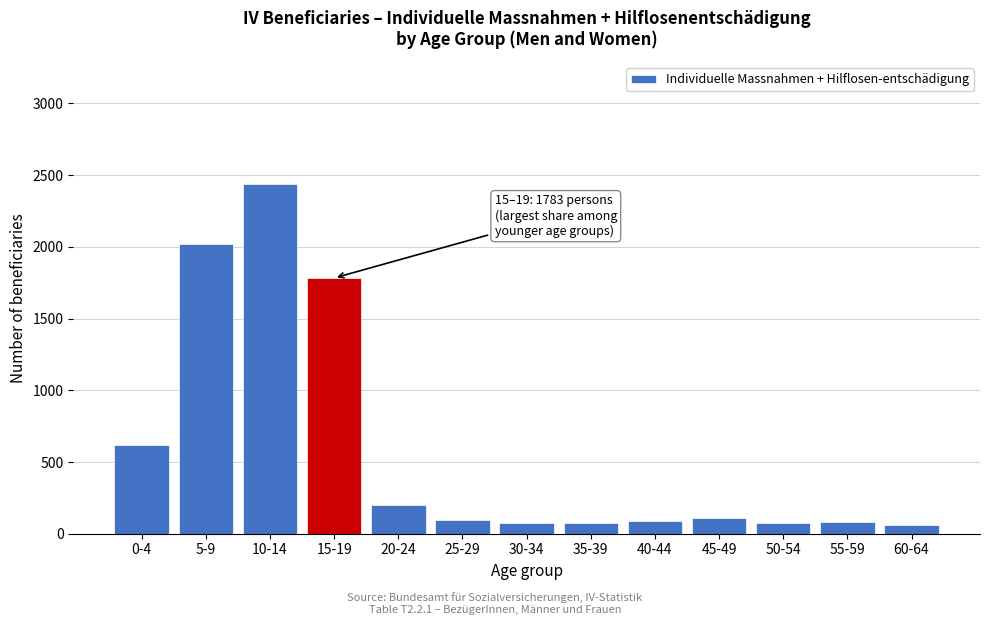

What is the ratio of the value at 20-24 to the value at 55-59?

2.5